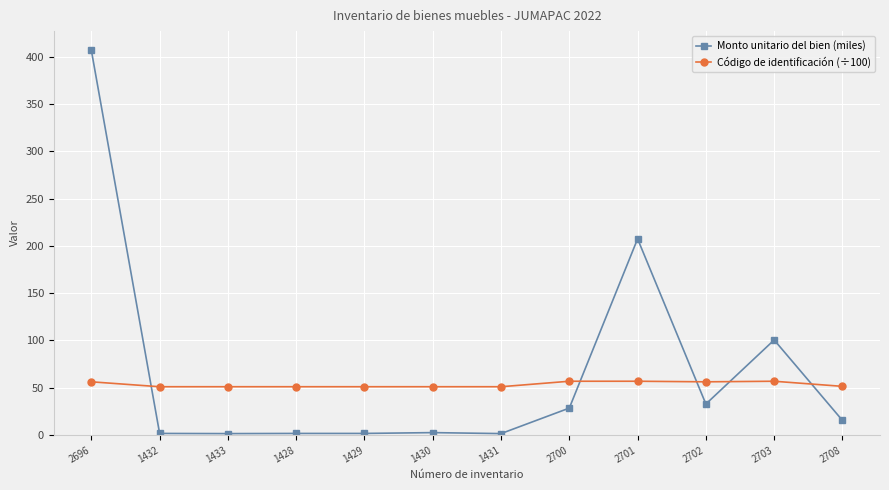

The Código de identificación (÷100) series shows 12.6 at 1433. True or false?

False